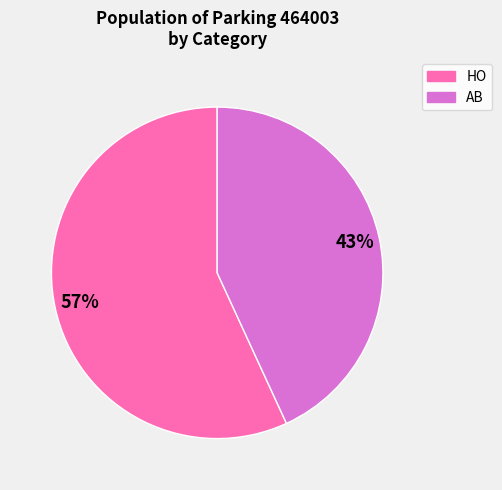

Which category has the biggest portion of the pie?

HO